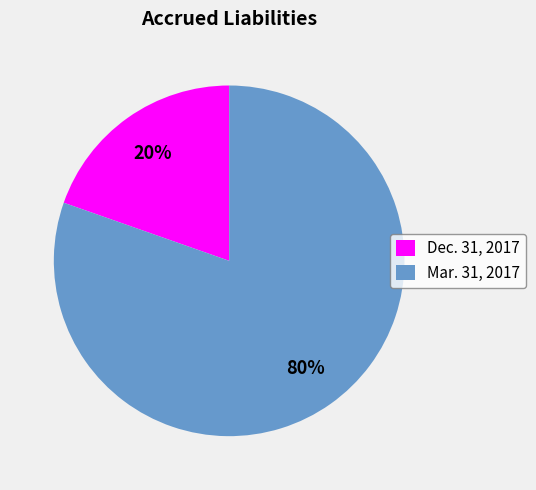

Does Mar. 31, 2017 account for over 50% of the chart?

Yes